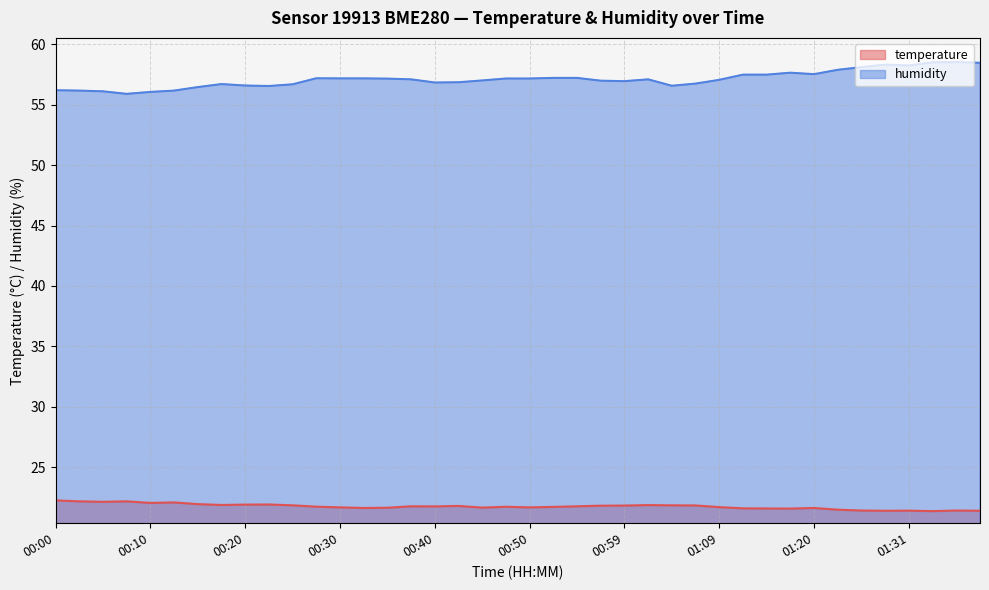

Does the chart display data point markers on the line(s)?

No